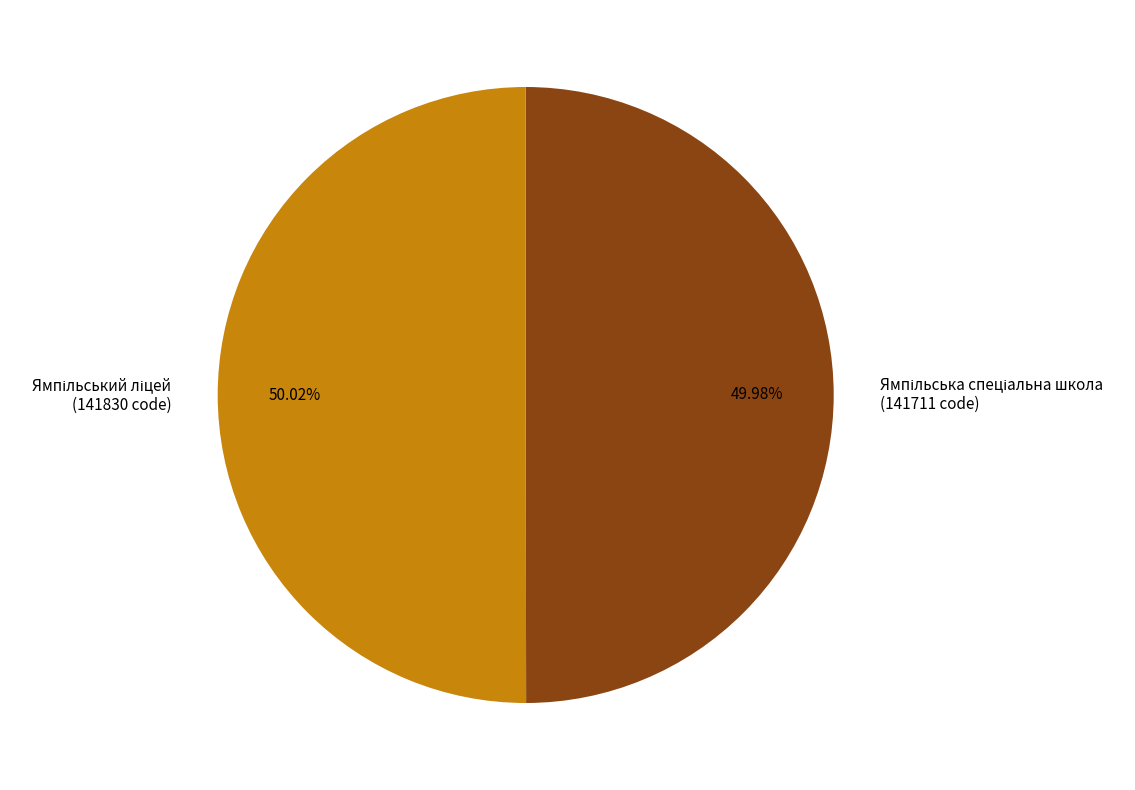

Count the number of slices in the pie.

2